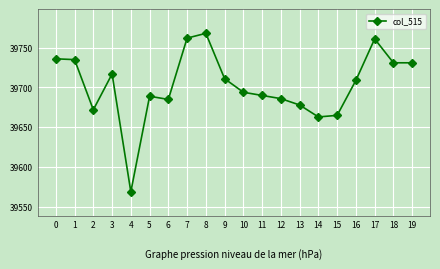

True or false: the data has more than 2 interior local peaks.

True